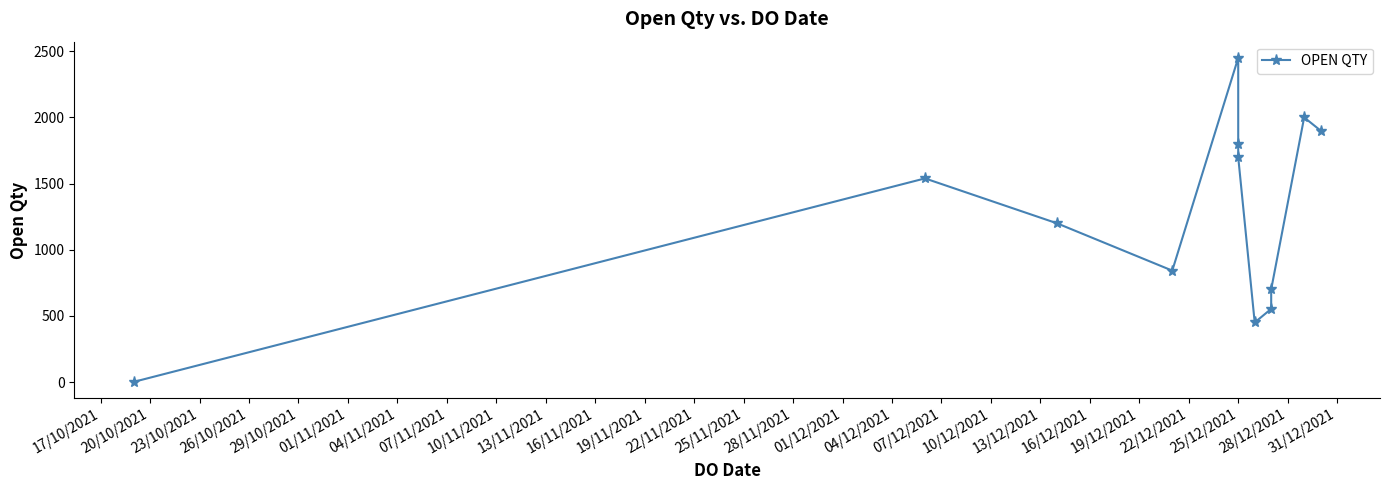

Does the chart have visible grid lines?

No